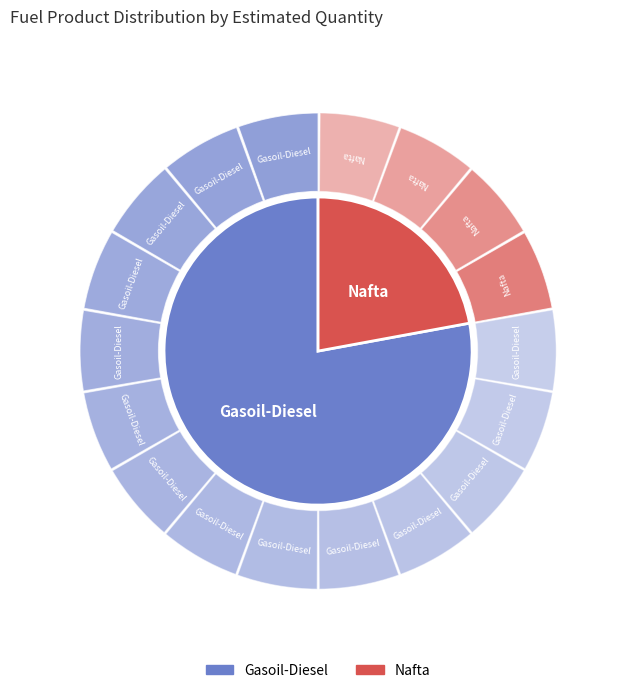

The Nafta slice represents 22% of the pie. True or false?

True